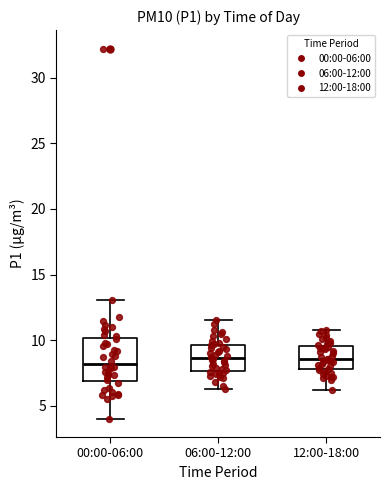

Reading left to right, read every box against the y-axis: the position of its median line, the range the box covers, and the ends of its whiskers. The values are not printed on the chart, so give them approximately, as read against the axis.

00:00-06:00: median 8.0, box 7.0 to 10.0, whiskers 4.0 to 13.0
06:00-12:00: median 8.5, box 7.5 to 9.5, whiskers 6.5 to 11.5
12:00-18:00: median 8.5, box 8.0 to 9.5, whiskers 6.0 to 11.0